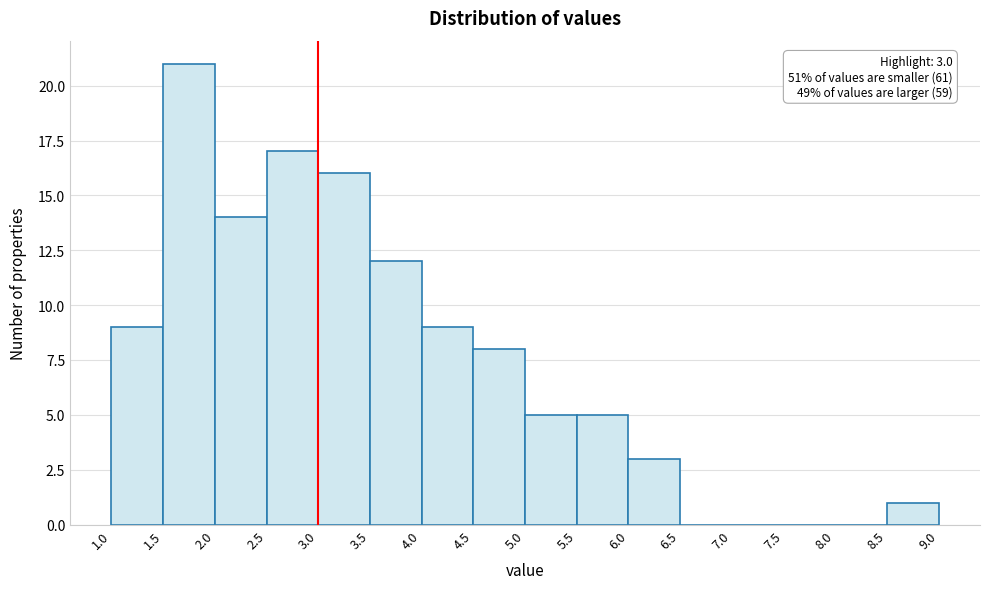

Which range on the x-axis has the tallest bar?

1.5 to 2.0